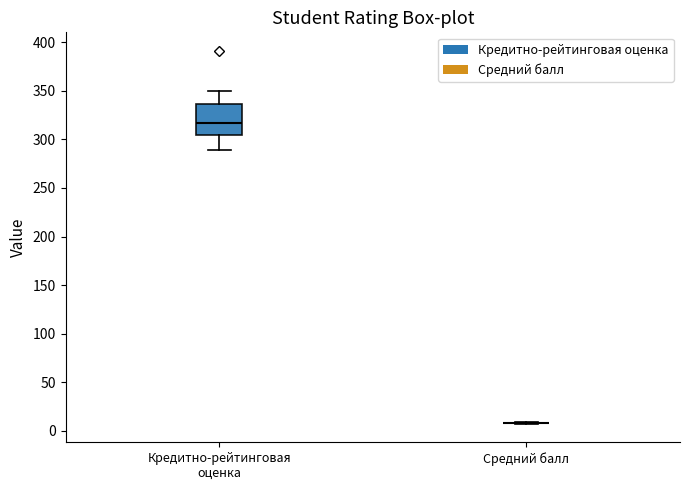

Comparing the boxes themselves (not the whiskers), which one is the tallest?

Кредитно-рейтинговая оценка